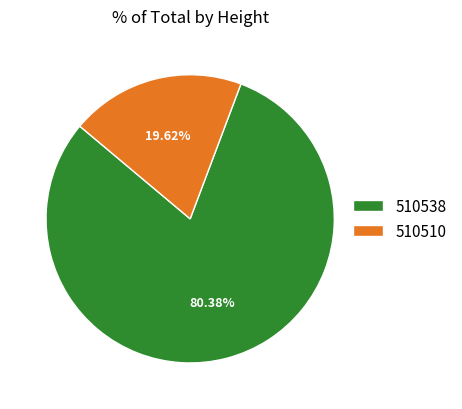

To the nearest percent, what is the difference between the largest and smallest slice percentages?

61%